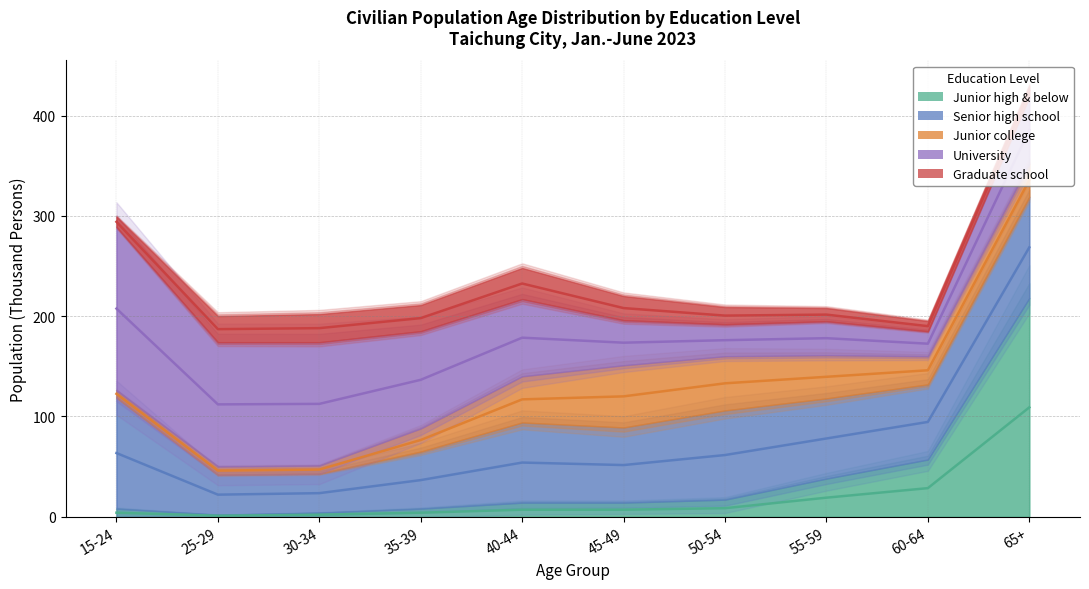

Reading left to right, list all the values displayed in this chart.

Junior high & below: 15-24=8	25-29=2	30-34=4	35-39=8	40-44=14	45-49=14	50-54=17	55-59=38	60-64=57	65+=218
Senior high school: 15-24=111	25-29=40	30-34=39	35-39=57	40-44=80	45-49=75	50-54=89	55-59=80	60-64=75	65+=101
Junior college: 15-24=7	25-29=8	30-34=8	35-39=23	40-44=46	45-49=62	50-54=54	55-59=43	60-64=28	65+=33
University: 15-24=163	25-29=124	30-34=123	35-39=97	40-44=77	45-49=45	50-54=32	55-59=34	60-64=25	65+=67
Graduate school: 15-24=10	25-29=26	30-34=28	35-39=26	40-44=31	45-49=24	50-54=17	55-59=13	60-64=10	65+=11